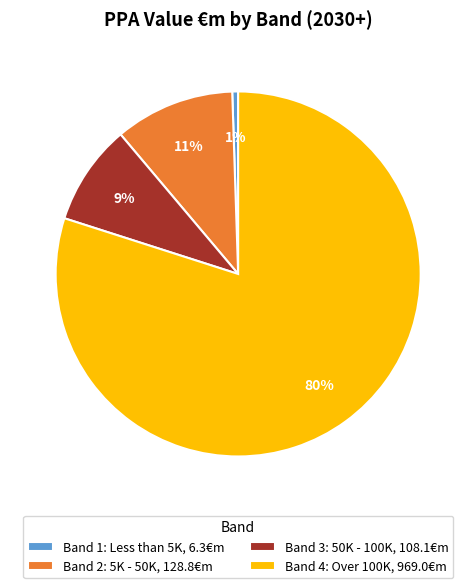

To the nearest percent, what is the average slice percentage?

25%